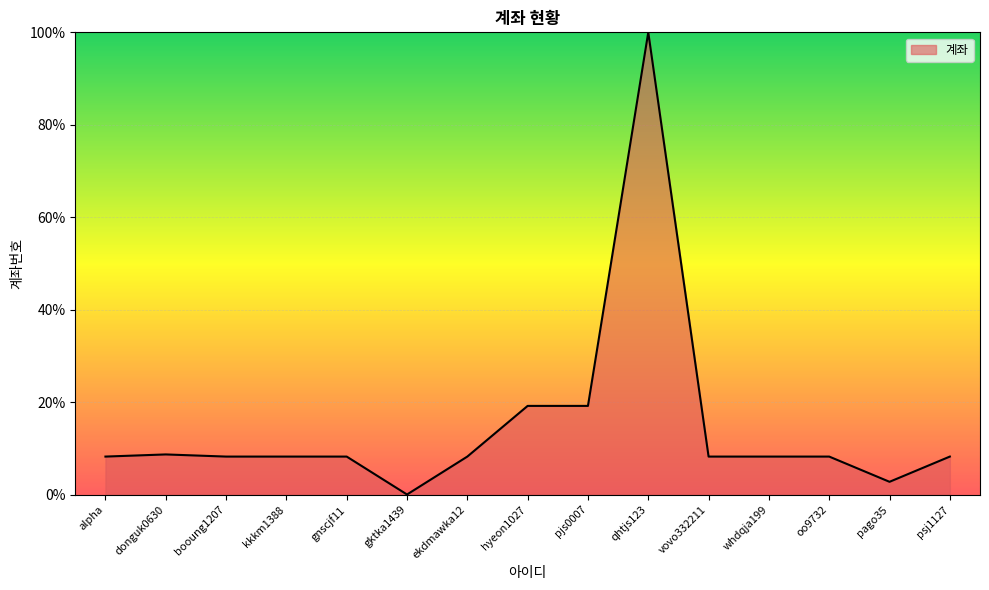

Which has a higher value, psj1127 or qhtjs123?

qhtjs123